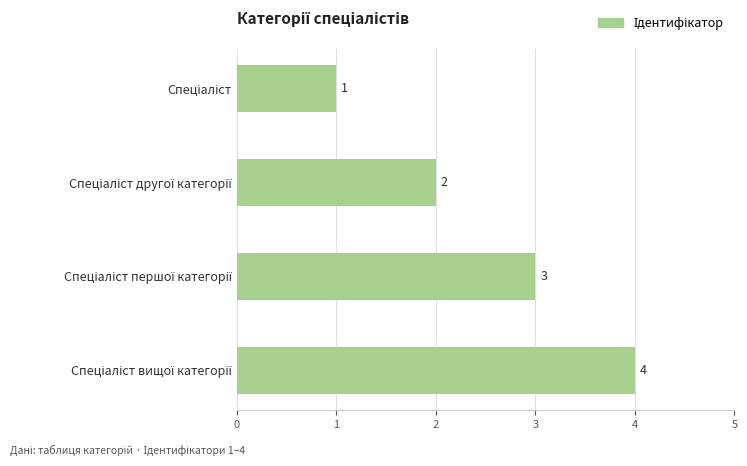

What is the sum of all values?

10